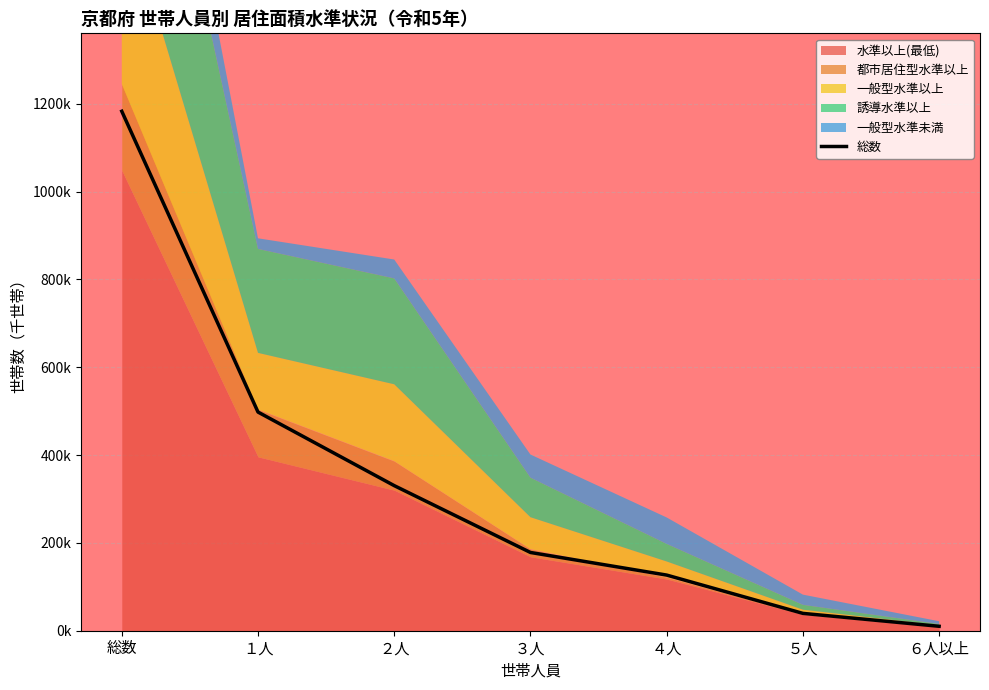

Rank the categories by value from lowest to highest.

６人以上, ５人, ４人, ３人, ２人, １人, 総数